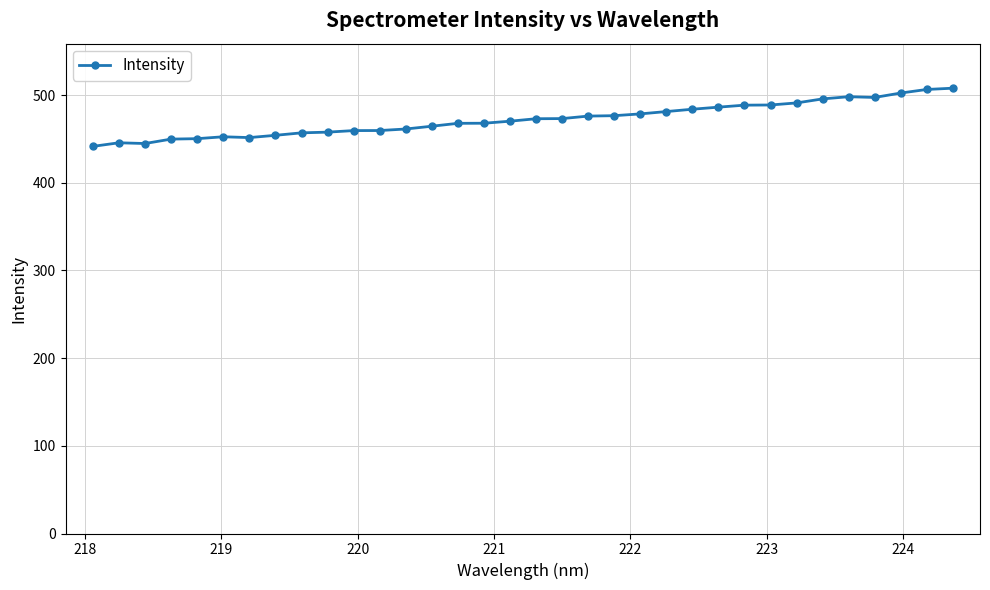

What is the greatest value displayed?

507.8